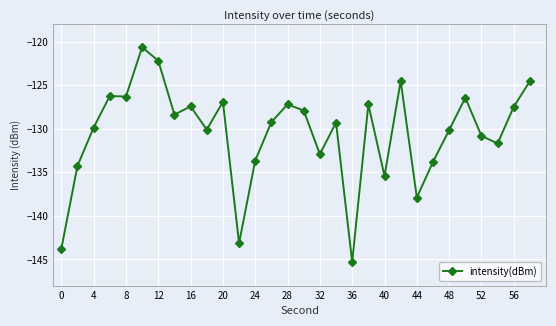

What is the difference between the second highest and second lowest values?

21.6